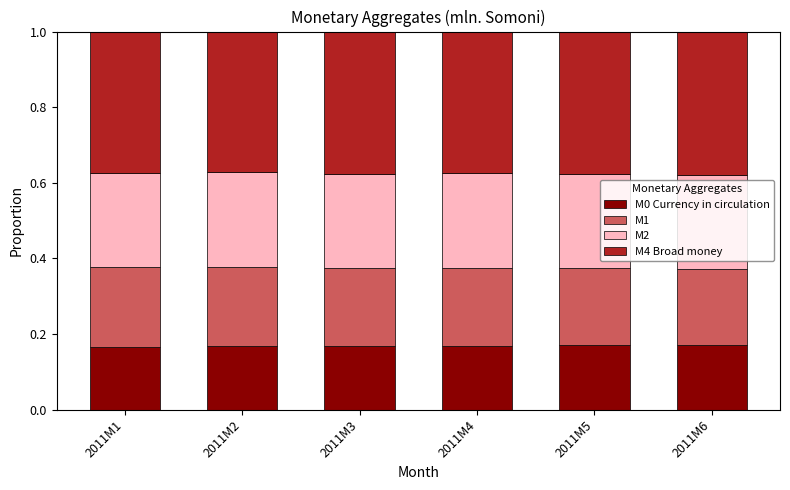

How many M0 Currency in circulation values are between 0 and 1?

6